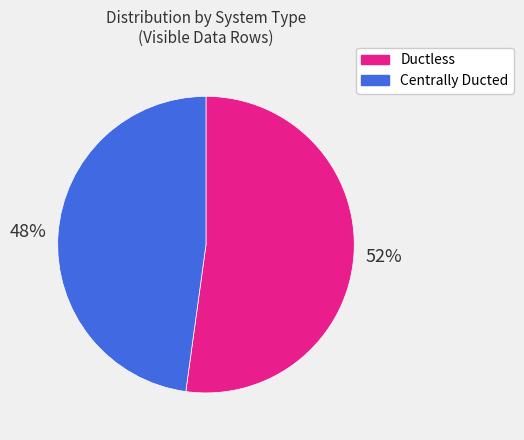

To the nearest percent, what is the average slice percentage?

50%